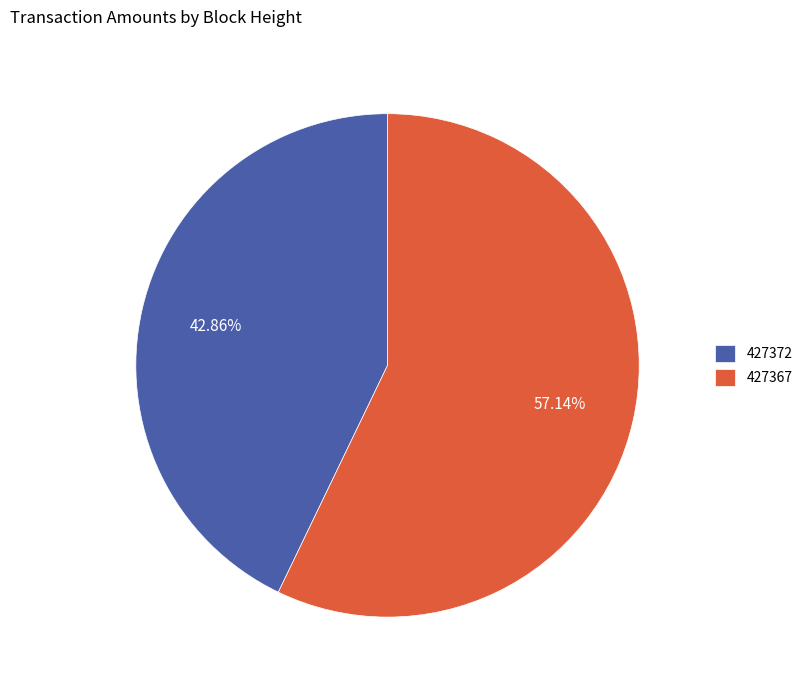

True or false: 427367 accounts for 57% of the total.

True